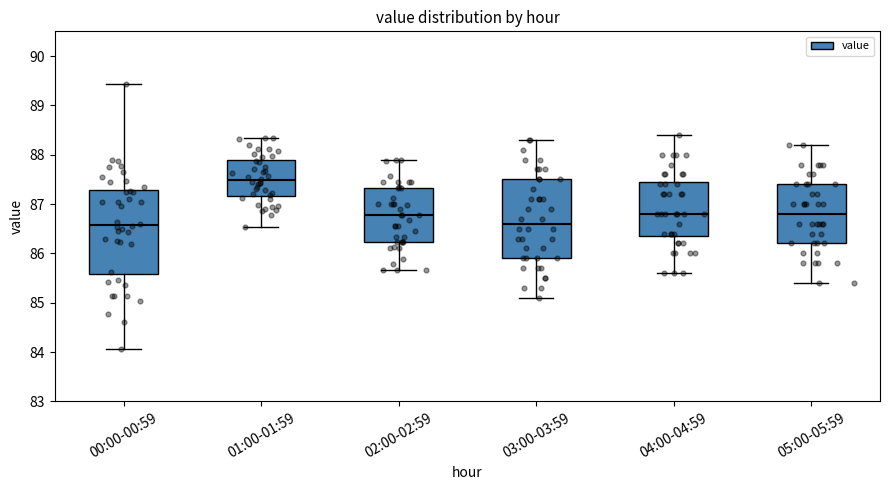

Which box is the tallest, from its lower edge to its upper edge?

00:00-00:59